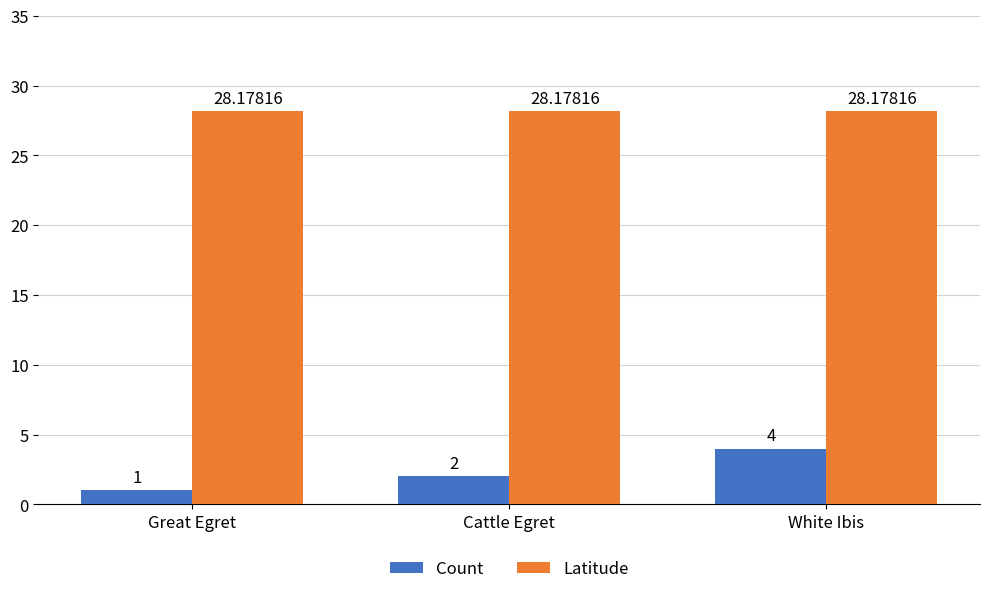

Reading right to left, what are all the values shown in this chart?

Count: White Ibis=4.0	Cattle Egret=2.0	Great Egret=1.0
Latitude: White Ibis=28.2	Cattle Egret=28.2	Great Egret=28.2